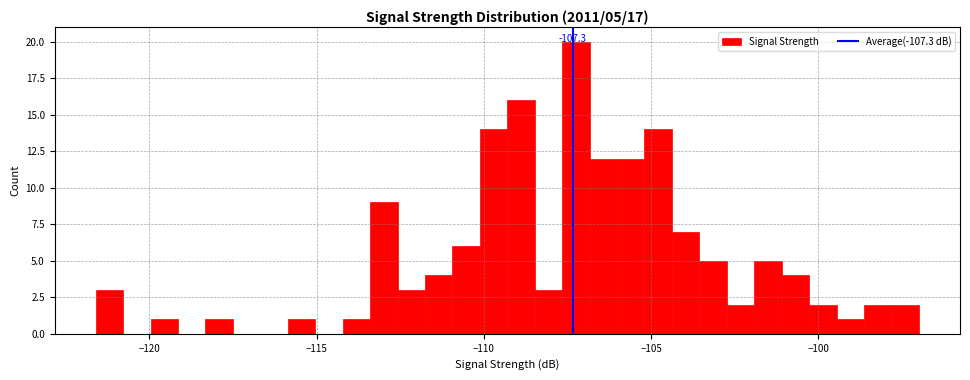

Around what value on the x-axis is the tallest bar? Give the approximate position of its centre, as read against the axis.

-107.0